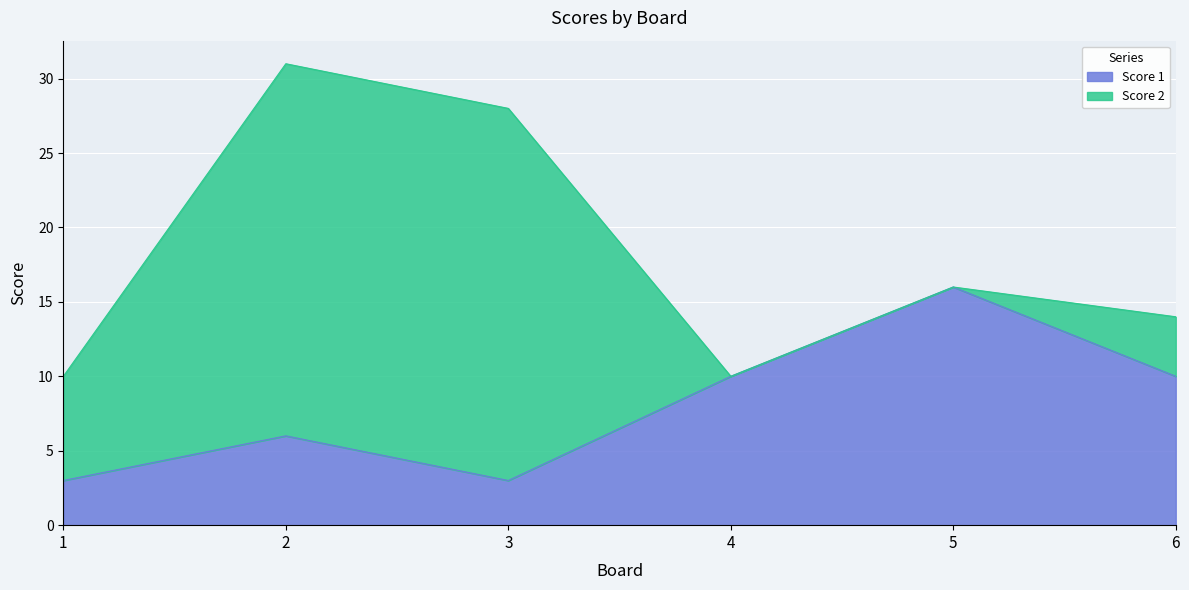

What is the value of the 5th point from the left?

16